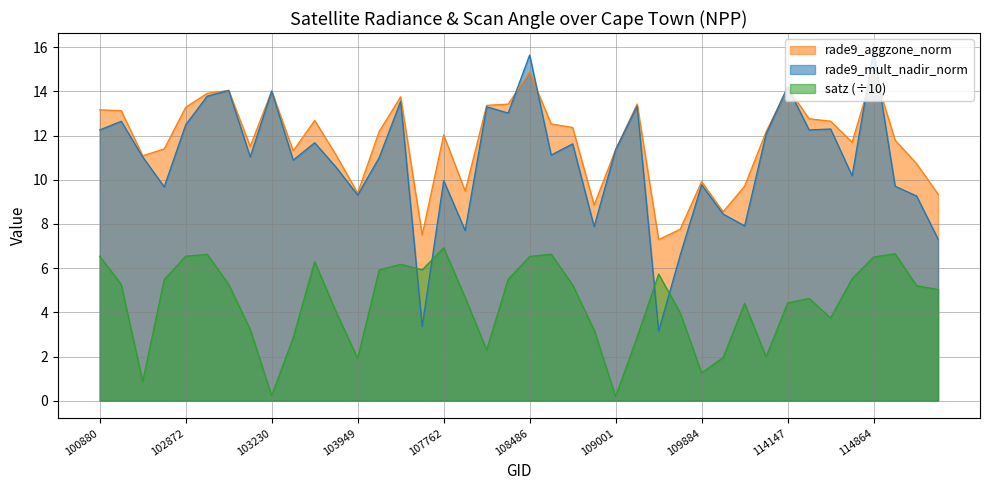

Which series has the largest range (max minus min)?

rade9_mult_nadir_norm